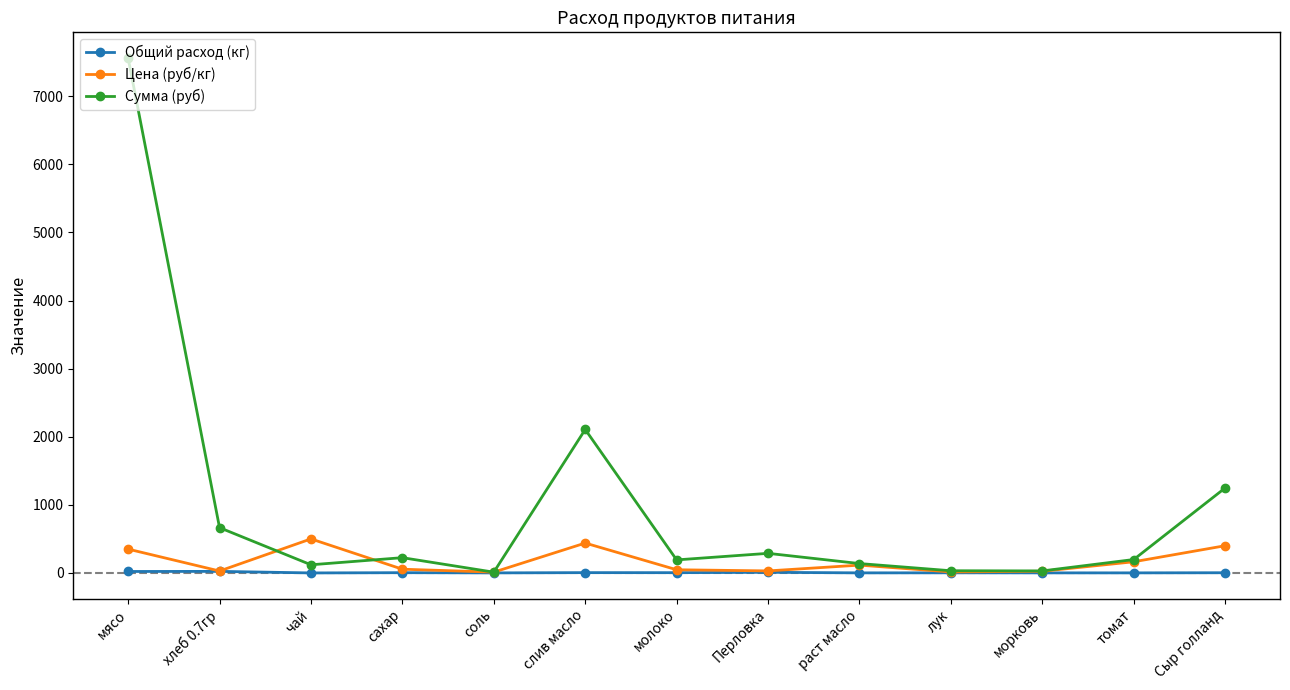

At which category does Сумма (руб) reach its first local peak?

сахар